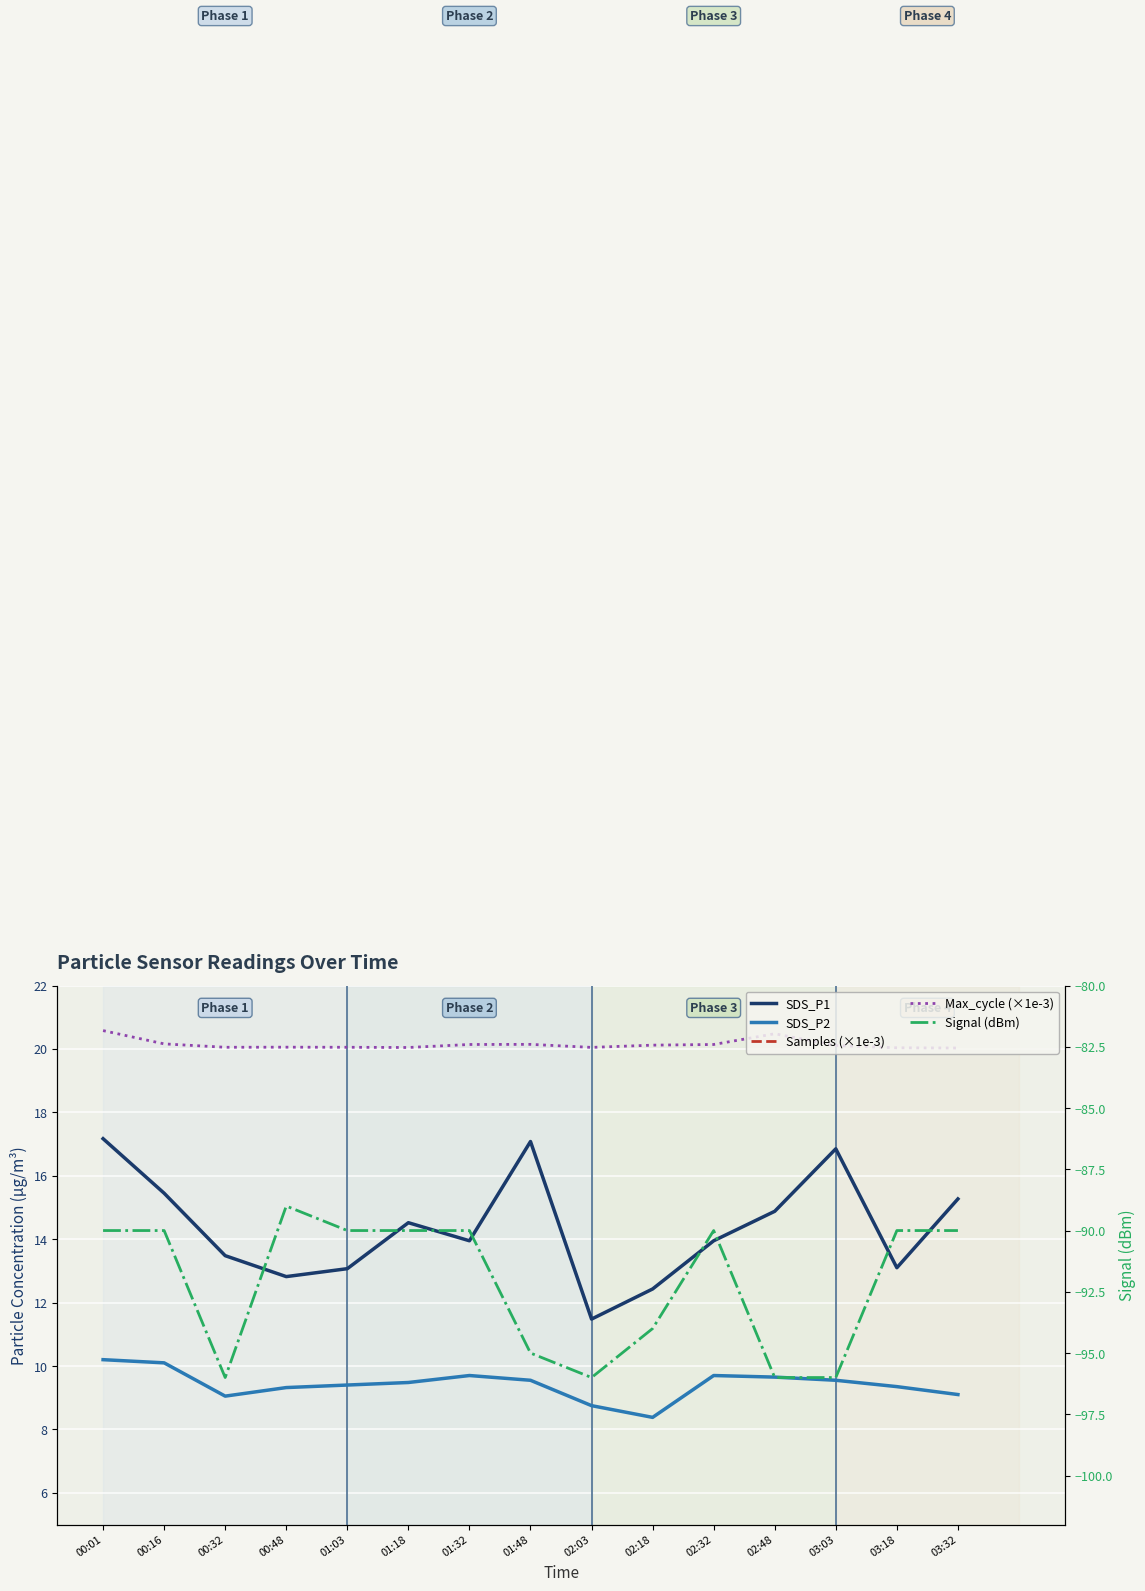

What is the total value across all series at 03:32?

4.8